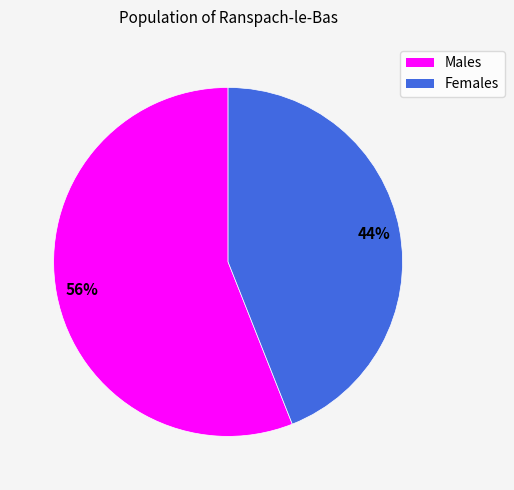

To the nearest percent, what is the average slice percentage?

50%